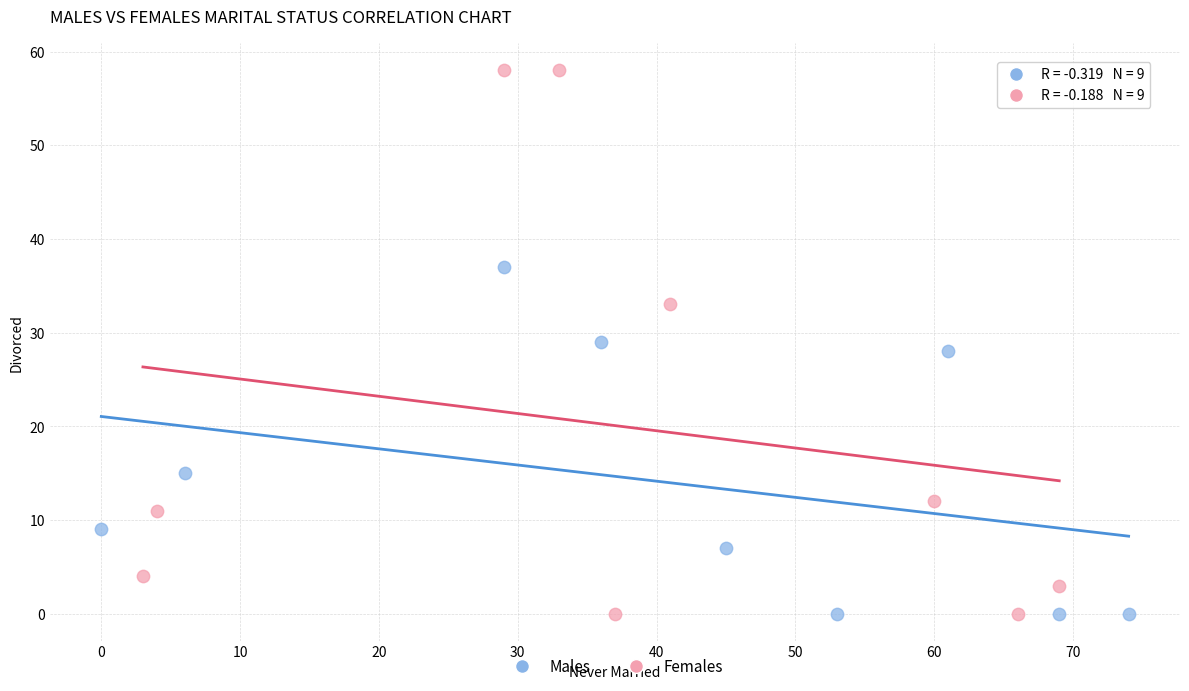

Which series contains the highest Y value?

Females